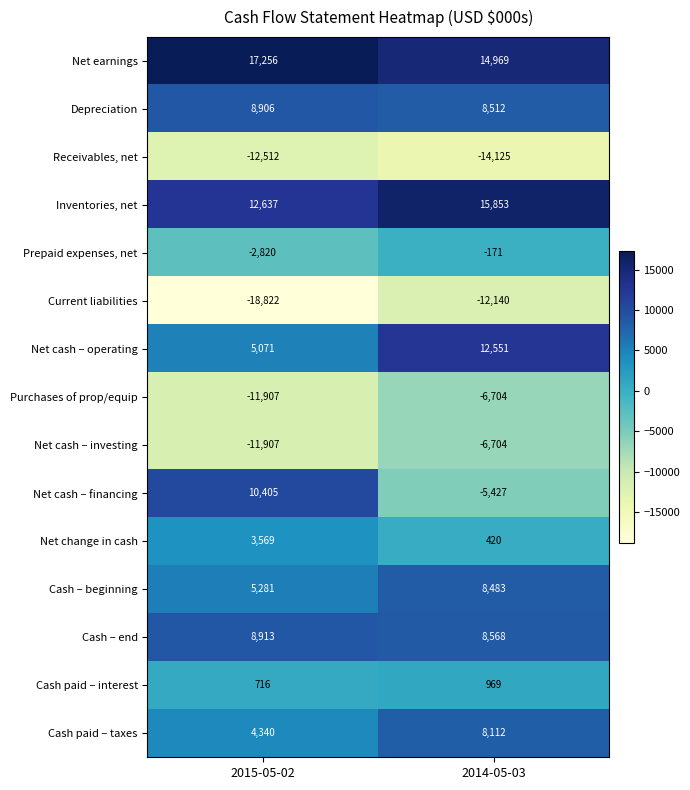

True or false: Purchases of prop/equip has a value of -6704 at 2014-05-03.

True